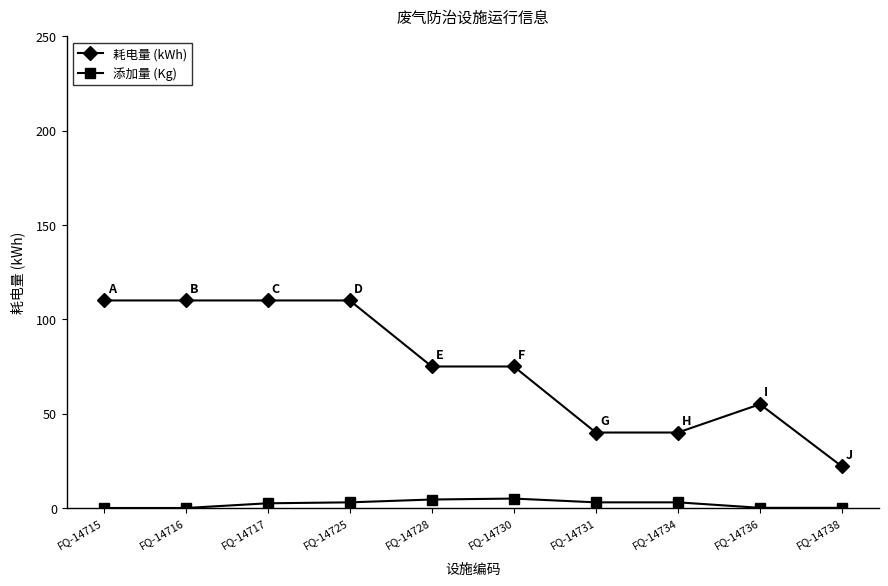

What is the maximum value for 耗电量 (kWh)?

110.0